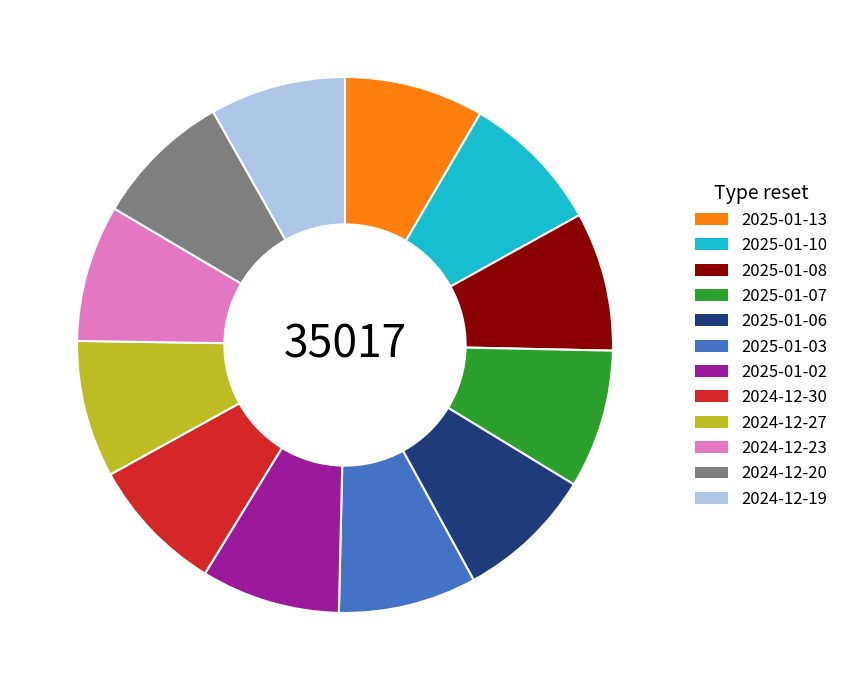

How many segments does this pie chart have?

12